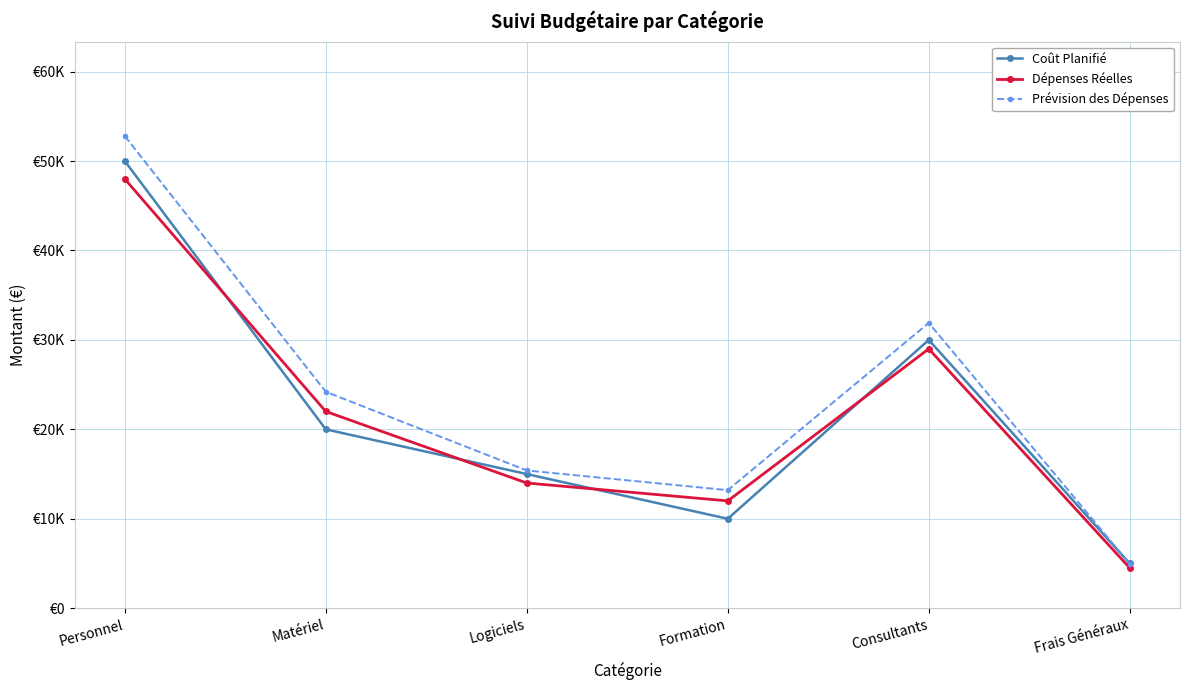

At which category does Coût Planifié reach its first local peak?

Consultants